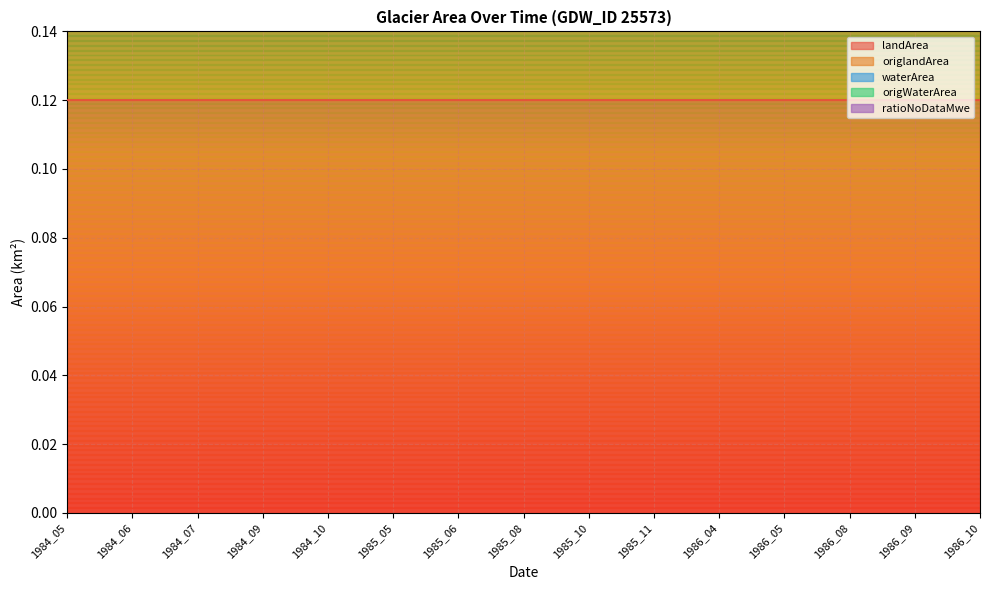

Which series has the widest spread of values?

landArea